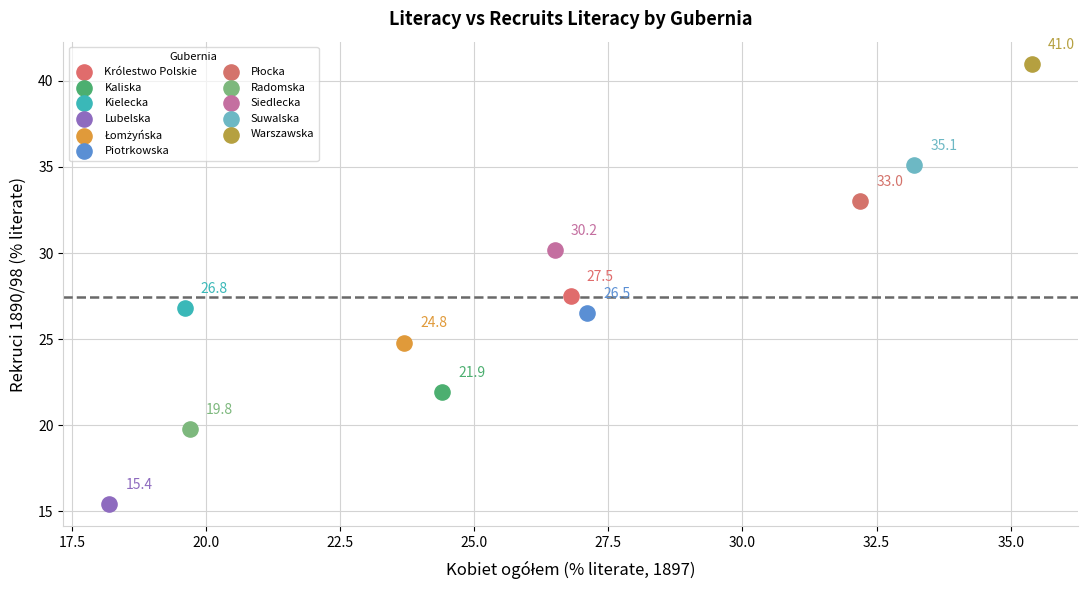

Which series reaches the minimum Y coordinate?

Lubelska